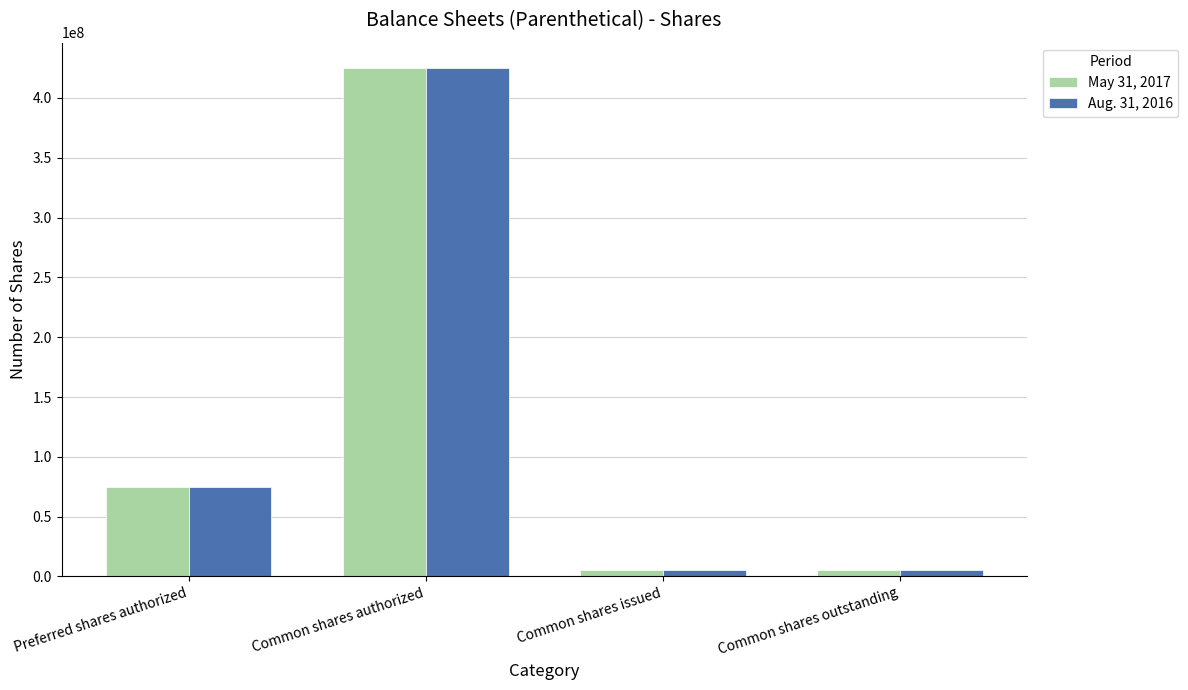

Where is Aug. 31, 2016 nearest to the value 215140000?

Preferred shares authorized